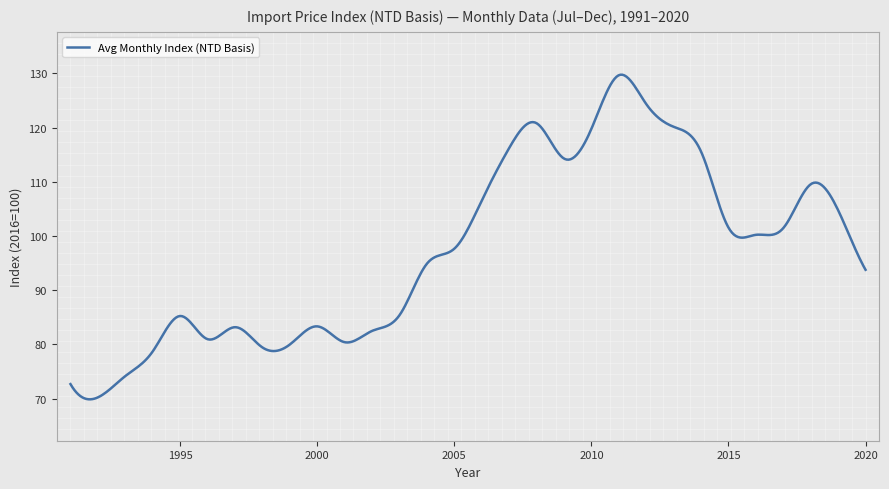

What is the smallest value displayed?

69.9